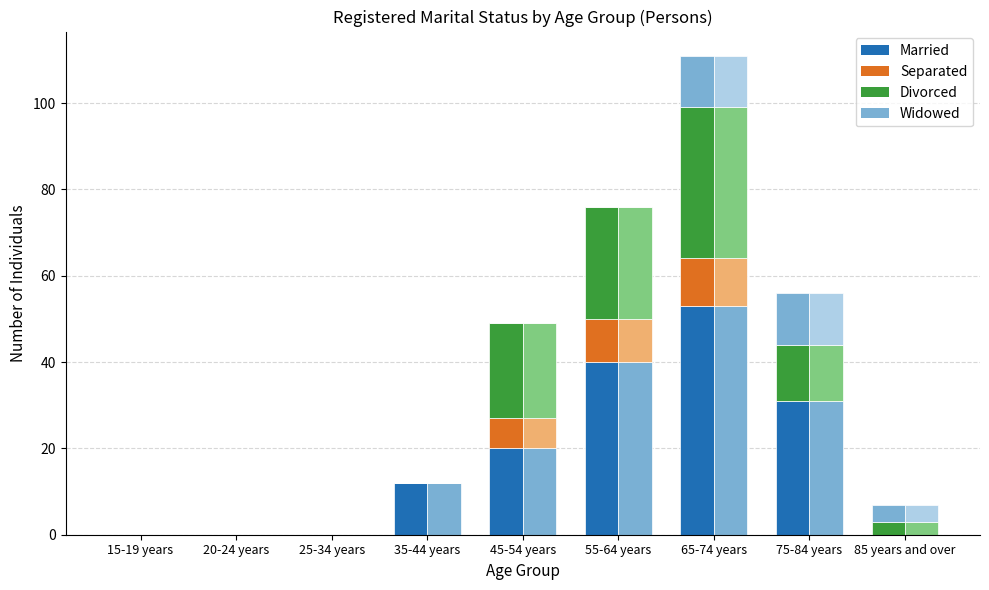

List the labels in order of value, smallest first.

15-19 years, 20-24 years, 25-34 years, 85 years and over, 35-44 years, 45-54 years, 75-84 years, 55-64 years, 65-74 years